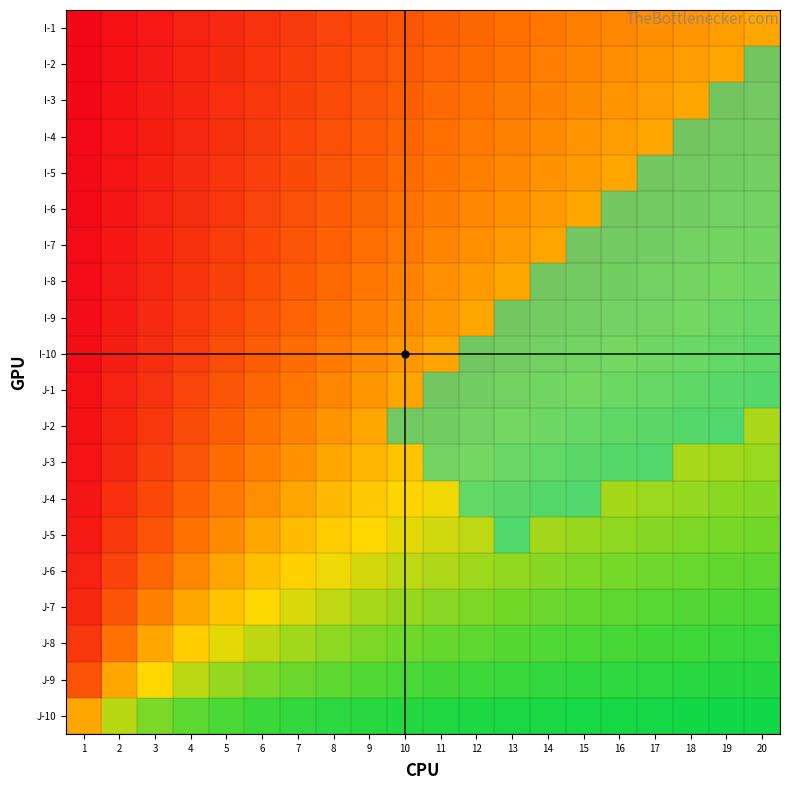

Reading left to right, extract all data points from this chart.

I-1: 1=-1.0	2=-0.9	3=-0.9	4=-0.8	5=-0.8	6=-0.7	7=-0.7	8=-0.6	9=-0.6	10=-0.5	11=-0.5	12=-0.4	13=-0.4	14=-0.3	15=-0.3	16=-0.2	17=-0.2	18=-0.1	19=-0.1	20=0.0
I-2: 1=-0.9	2=-0.9	3=-0.8	4=-0.8	5=-0.7	6=-0.7	7=-0.6	8=-0.6	9=-0.5	10=-0.5	11=-0.4	12=-0.4	13=-0.3	14=-0.3	15=-0.2	16=-0.2	17=-0.1	18=-0.1	19=-0.0	20=0.1
I-3: 1=-0.9	2=-0.9	3=-0.8	4=-0.8	5=-0.7	6=-0.7	7=-0.6	8=-0.6	9=-0.5	10=-0.4	11=-0.4	12=-0.3	13=-0.3	14=-0.2	15=-0.2	16=-0.1	17=-0.1	18=-0.0	19=0.1	20=0.1
I-4: 1=-0.9	2=-0.9	3=-0.8	4=-0.8	5=-0.7	6=-0.6	7=-0.6	8=-0.5	9=-0.5	10=-0.4	11=-0.4	12=-0.3	13=-0.2	14=-0.2	15=-0.1	16=-0.1	17=0.0	18=0.1	19=0.1	20=0.2
I-5: 1=-0.9	2=-0.9	3=-0.8	4=-0.8	5=-0.7	6=-0.6	7=-0.6	8=-0.5	9=-0.4	10=-0.4	11=-0.3	12=-0.3	13=-0.2	14=-0.1	15=-0.1	16=0.0	17=0.1	18=0.1	19=0.2	20=0.2
I-6: 1=-0.9	2=-0.9	3=-0.8	4=-0.7	5=-0.7	6=-0.6	7=-0.5	8=-0.5	9=-0.4	10=-0.3	11=-0.3	12=-0.2	13=-0.1	14=-0.1	15=-0.0	16=0.1	17=0.1	18=0.2	19=0.2	20=0.3
I-7: 1=-0.9	2=-0.9	3=-0.8	4=-0.7	5=-0.6	6=-0.6	7=-0.5	8=-0.4	9=-0.4	10=-0.3	11=-0.2	12=-0.1	13=-0.1	14=-0.0	15=0.1	16=0.1	17=0.2	18=0.2	19=0.3	20=0.3
I-8: 1=-0.9	2=-0.8	3=-0.8	4=-0.7	5=-0.6	6=-0.5	7=-0.5	8=-0.4	9=-0.3	10=-0.2	11=-0.2	12=-0.1	13=-0.0	14=0.1	15=0.1	16=0.2	17=0.2	18=0.3	19=0.3	20=0.4
I-9: 1=-0.9	2=-0.8	3=-0.8	4=-0.7	5=-0.6	6=-0.5	7=-0.4	8=-0.3	9=-0.3	10=-0.2	11=-0.1	12=-0.0	13=0.1	14=0.1	15=0.2	16=0.3	17=0.3	18=0.3	19=0.4	20=0.4
I-10: 1=-0.9	2=-0.8	3=-0.7	4=-0.6	5=-0.5	6=-0.5	7=-0.4	8=-0.3	9=-0.2	10=-0.1	11=-0.0	12=0.1	13=0.2	14=0.2	15=0.3	16=0.3	17=0.4	18=0.4	19=0.4	20=0.5
J-1: 1=-0.9	2=-0.8	3=-0.7	4=-0.6	5=-0.5	6=-0.4	7=-0.3	8=-0.2	9=-0.1	10=-0.0	11=0.1	12=0.2	13=0.2	14=0.3	15=0.3	16=0.4	17=0.4	18=0.4	19=0.5	20=0.5
J-2: 1=-0.9	2=-0.8	3=-0.7	4=-0.6	5=-0.4	6=-0.3	7=-0.2	8=-0.1	9=-0.0	10=0.1	11=0.2	12=0.3	13=0.3	14=0.4	15=0.4	16=0.4	17=0.5	18=0.5	19=0.5	20=0.6
J-3: 1=-0.9	2=-0.8	3=-0.6	4=-0.5	5=-0.4	6=-0.3	7=-0.1	8=-0.0	9=0.1	10=0.2	11=0.3	12=0.3	13=0.4	14=0.4	15=0.5	16=0.5	17=0.5	18=0.6	19=0.6	20=0.6
J-4: 1=-0.9	2=-0.7	3=-0.6	4=-0.4	5=-0.3	6=-0.1	7=-0.0	8=0.1	9=0.2	10=0.3	11=0.4	12=0.4	13=0.5	14=0.5	15=0.5	16=0.6	17=0.6	18=0.6	19=0.6	20=0.7
J-5: 1=-0.8	2=-0.7	3=-0.5	4=-0.3	5=-0.2	6=-0.0	7=0.1	8=0.3	9=0.3	10=0.4	11=0.5	12=0.5	13=0.5	14=0.6	15=0.6	16=0.6	17=0.6	18=0.7	19=0.7	20=0.7
J-6: 1=-0.8	2=-0.6	3=-0.4	4=-0.2	5=-0.0	6=0.2	7=0.3	8=0.4	9=0.4	10=0.5	11=0.5	12=0.6	13=0.6	14=0.6	15=0.7	16=0.7	17=0.7	18=0.7	19=0.7	20=0.8
J-7: 1=-0.8	2=-0.5	3=-0.3	4=-0.0	5=0.2	6=0.3	7=0.4	8=0.5	9=0.6	10=0.6	11=0.6	12=0.7	13=0.7	14=0.7	15=0.7	16=0.8	17=0.8	18=0.8	19=0.8	20=0.8
J-8: 1=-0.7	2=-0.3	3=-0.0	4=0.3	5=0.4	6=0.5	7=0.6	8=0.6	9=0.7	10=0.7	11=0.7	12=0.8	13=0.8	14=0.8	15=0.8	16=0.8	17=0.8	18=0.8	19=0.8	20=0.9
J-9: 1=-0.5	2=-0.0	3=0.3	4=0.5	5=0.6	6=0.7	7=0.7	8=0.8	9=0.8	10=0.8	11=0.8	12=0.8	13=0.8	14=0.9	15=0.9	16=0.9	17=0.9	18=0.9	19=0.9	20=0.9
J-10: 1=0.0	2=0.5	3=0.7	4=0.8	5=0.8	6=0.8	7=0.9	8=0.9	9=0.9	10=0.9	11=0.9	12=0.9	13=0.9	14=0.9	15=0.9	16=0.9	17=0.9	18=0.9	19=0.9	20=1.0